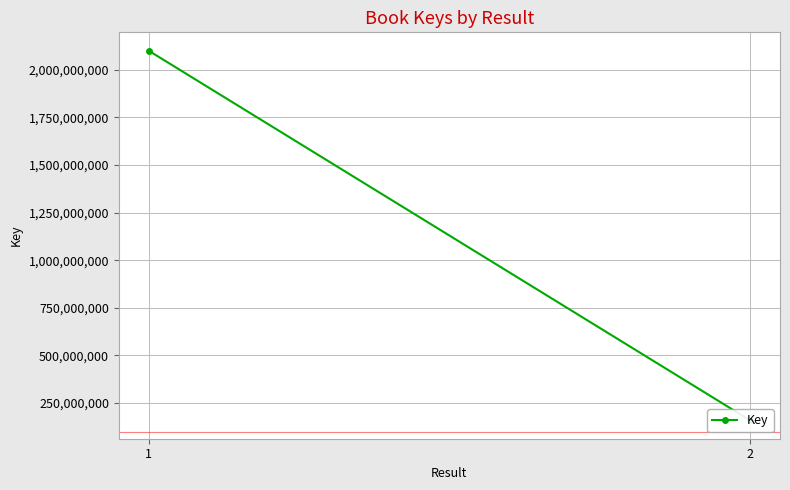

At which category does the chart reach its minimum across all series?

2